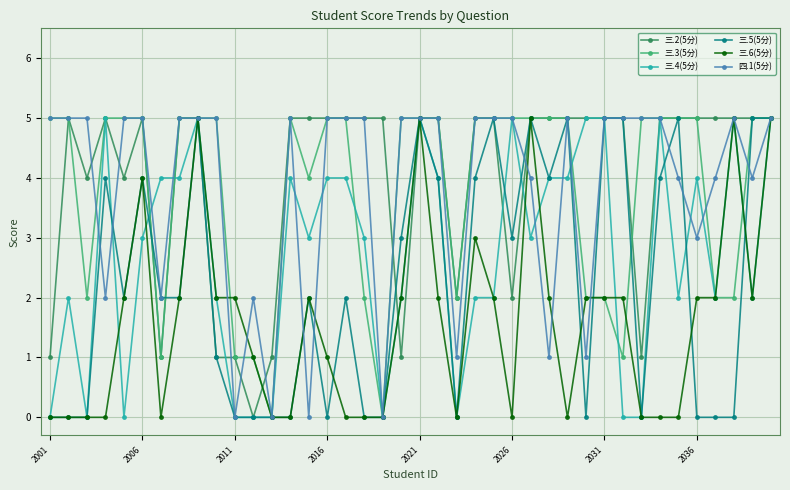

Does the chart have visible grid lines?

Yes